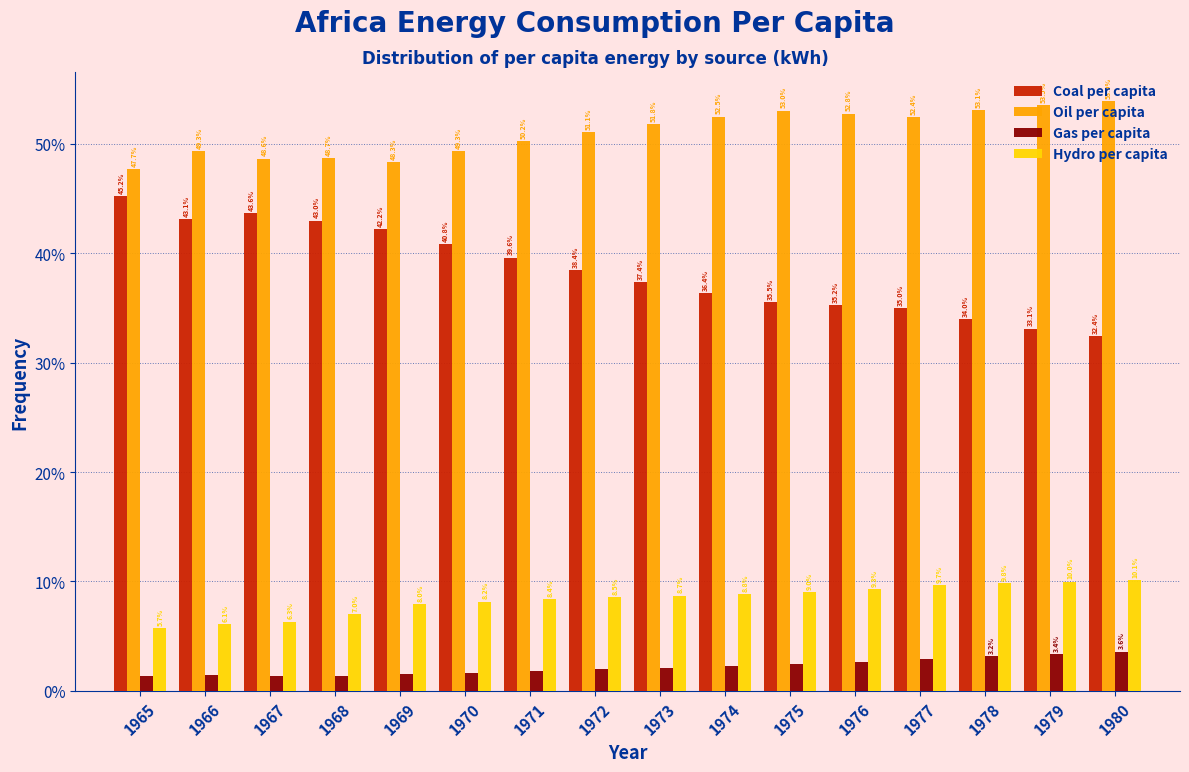

Which category has the highest value in the Gas per capita series?

1980